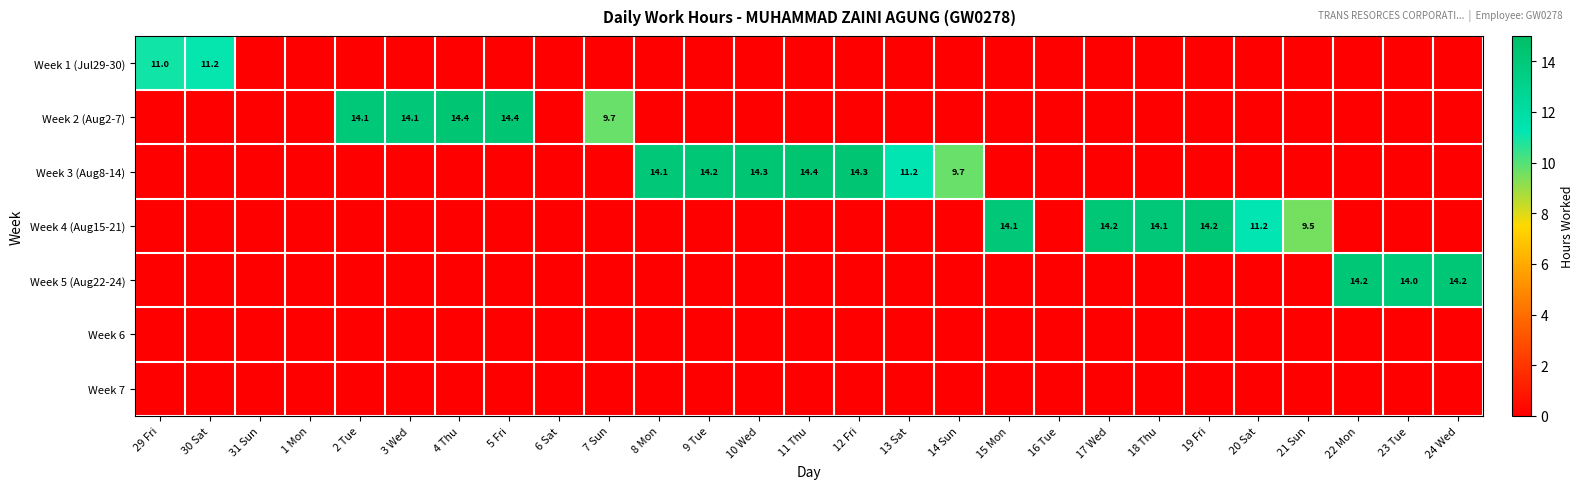

The value of Week 2 (Aug2-7) at 3 Wed is 14.1. True or false?

True